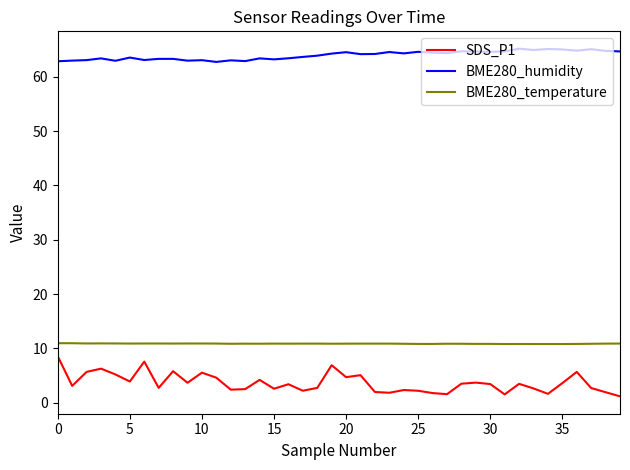

What is the greatest value displayed?

65.2